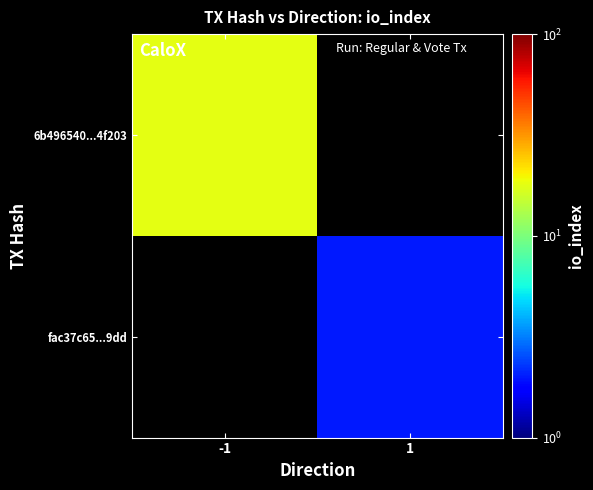

How many categories are shown in the chart?

2